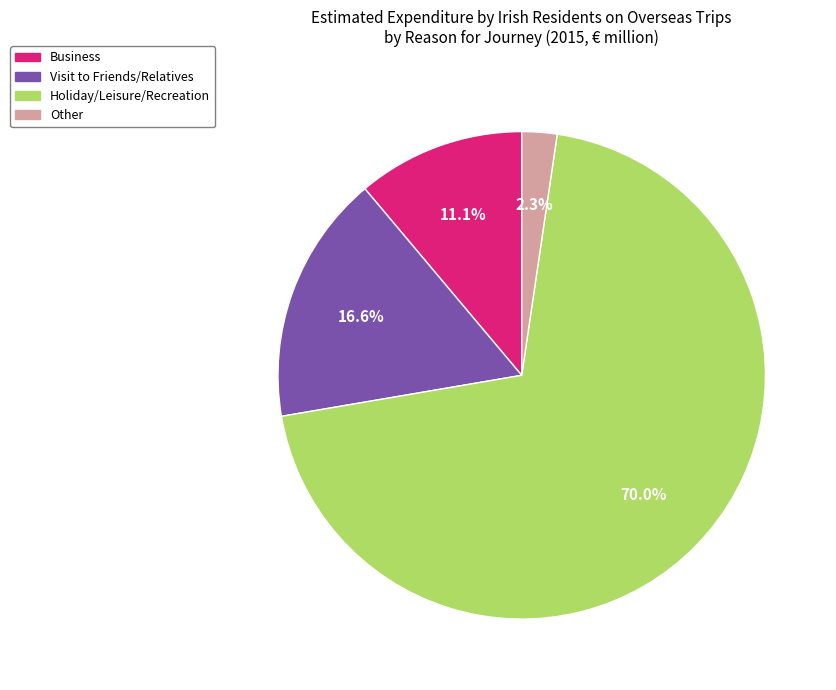

What is the majority slice?

Holiday/Leisure/Recreation